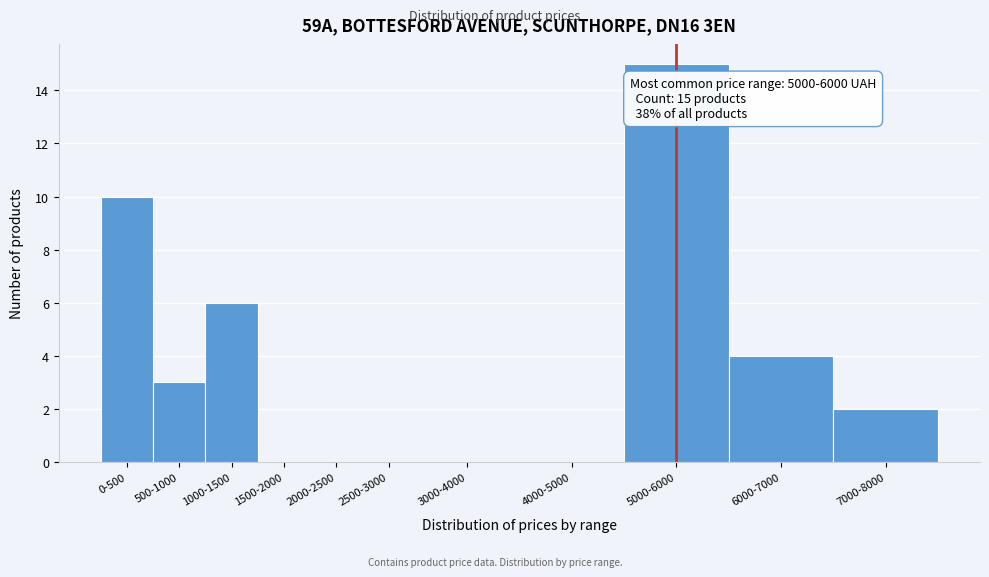

Reading left to right, extract all data points from this chart.

0-500=10	500-1000=3	1000-1500=6	1500-2000=0	2000-2500=0	2500-3000=0	3000-4000=0	4000-5000=0	5000-6000=15	6000-7000=4	7000-8000=2